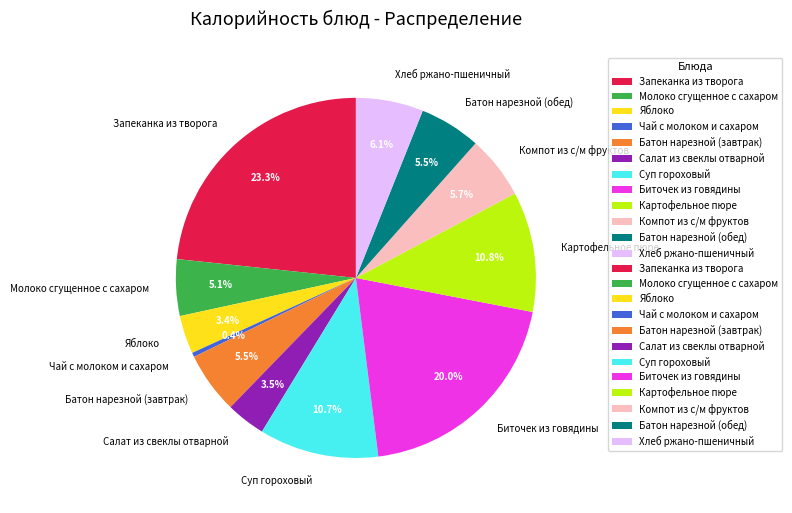

Is it true that Молоко сгущенное с сахаром is 5% of the pie?

True